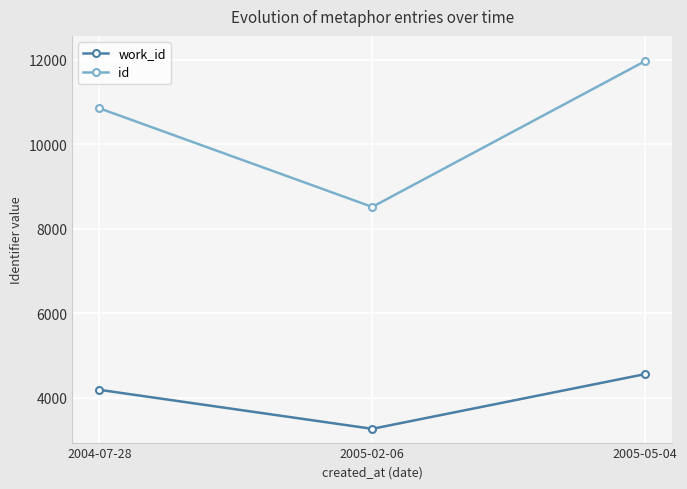

True or false: id has a value of 10854 at 2004-07-28.

True